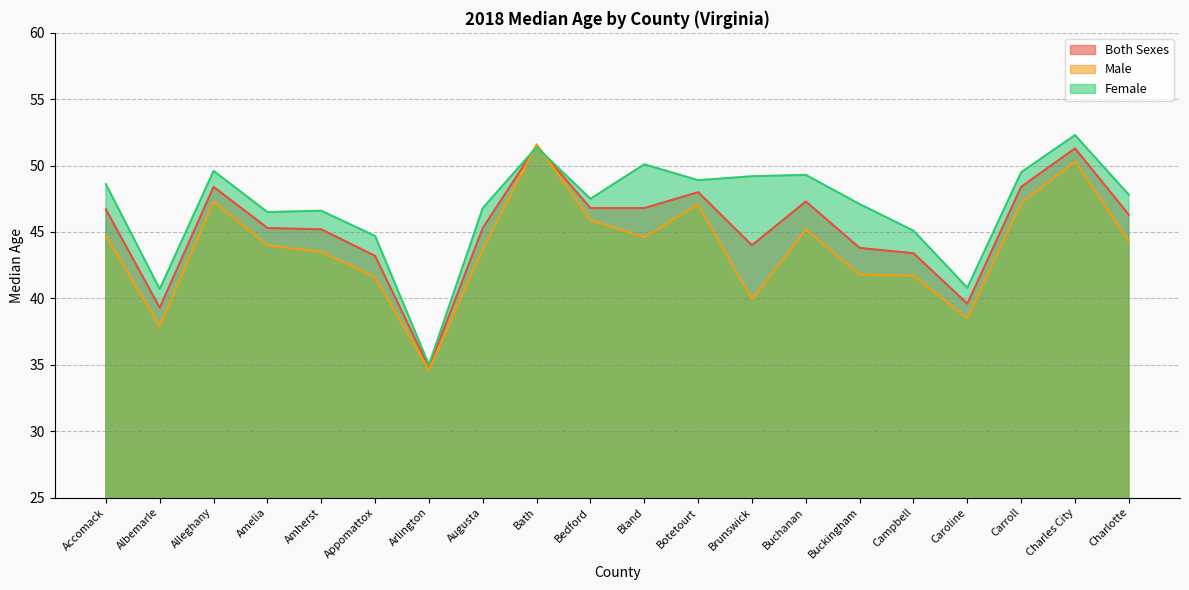

Which series has the largest total across all categories?

Female